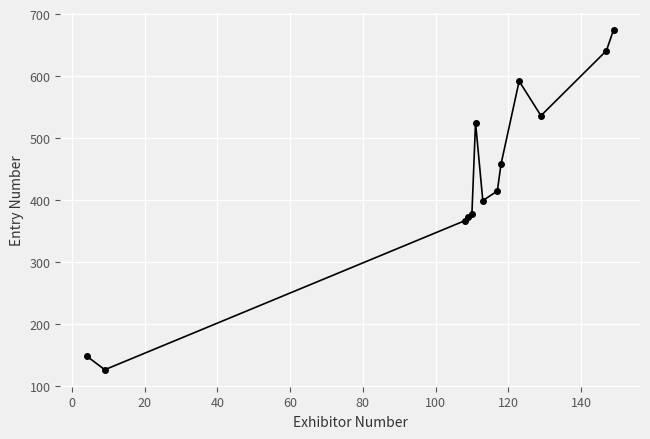

True or false: the data has more than 1 interior local peaks.

True